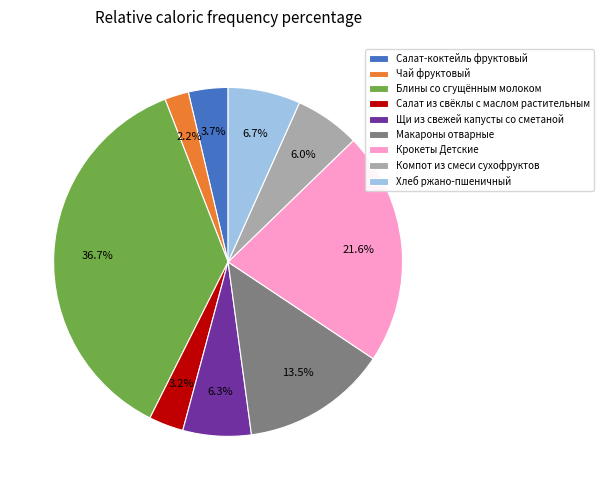

Is the sum of Чай фруктовый and Щи из свежей капусты со сметаной greater than half?

No